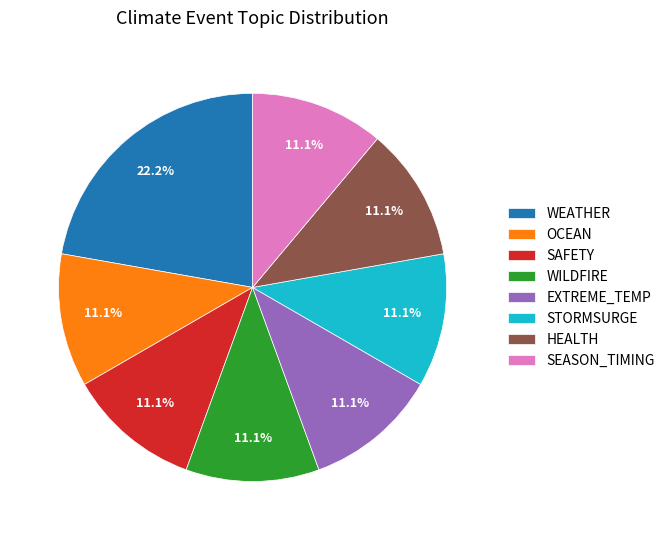

Does WEATHER represent more than half of the total?

No